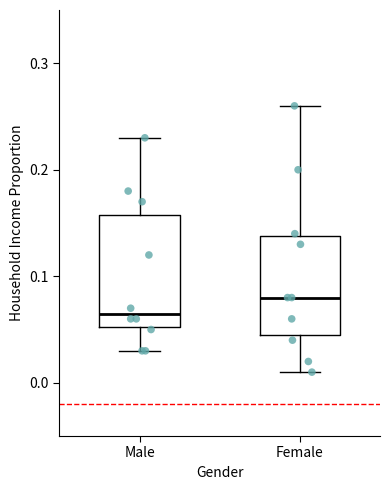

Reading left to right, read every box against the y-axis: the position of its median line, the range the box covers, and the ends of its whiskers. The values are not printed on the chart, so give them approximately, as read against the axis.

Male: median 0.07, box 0.05 to 0.16, whiskers 0.03 to 0.23
Female: median 0.08, box 0.05 to 0.14, whiskers 0.01 to 0.26